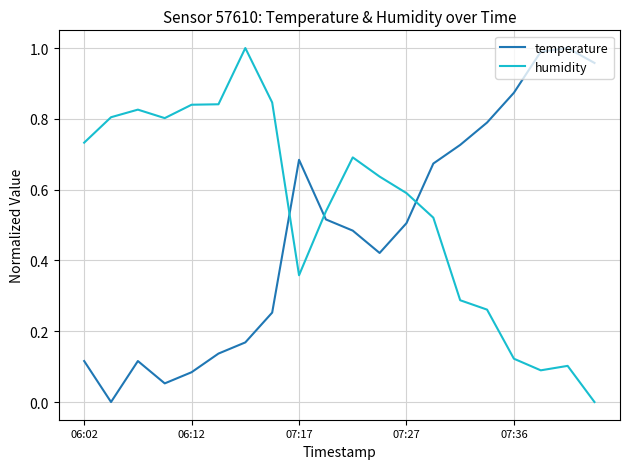

Which series has the largest total across all categories?

humidity